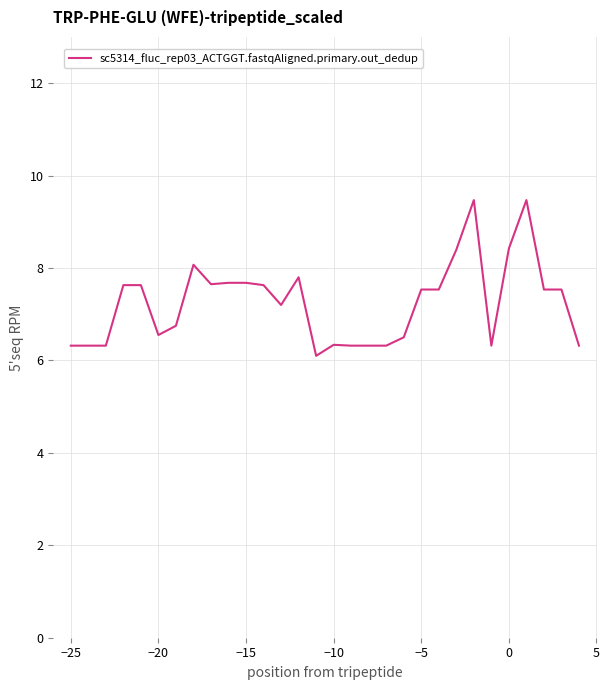

Does the chart have visible grid lines?

Yes